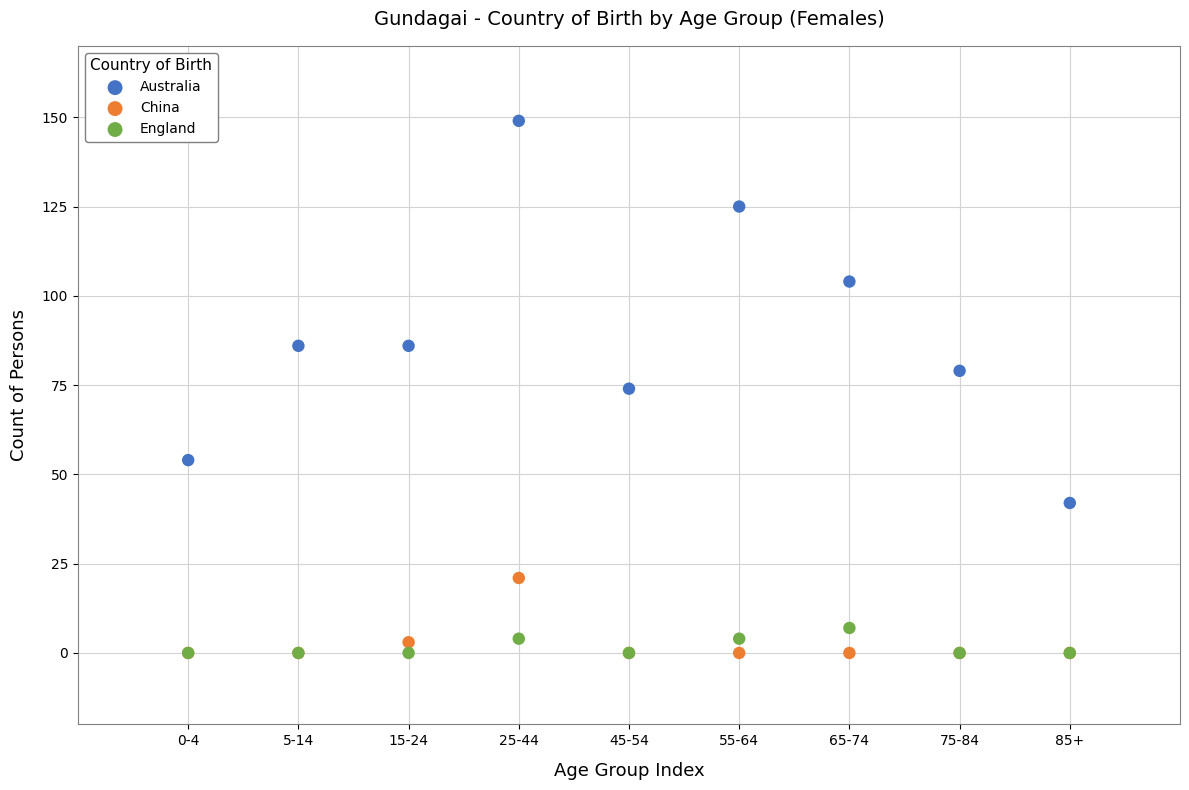

What are all the series names shown in the legend?

Australia, China, England